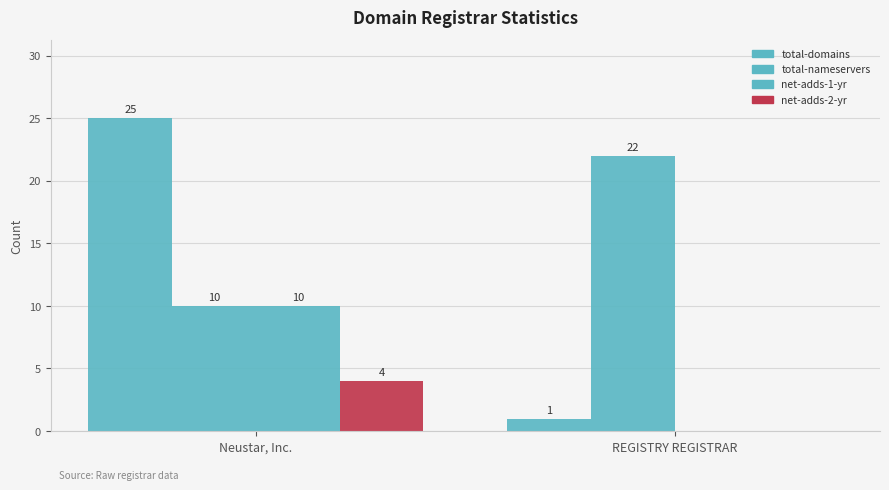

How many positive values does the net-adds-1-yr series have?

1